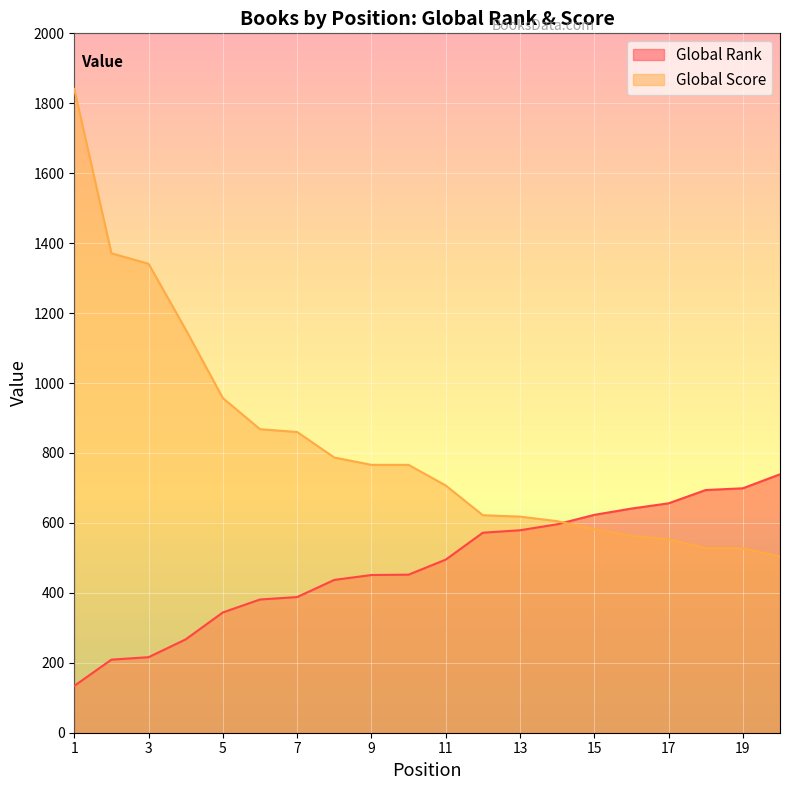

At which category is the sum across all series the highest?

1